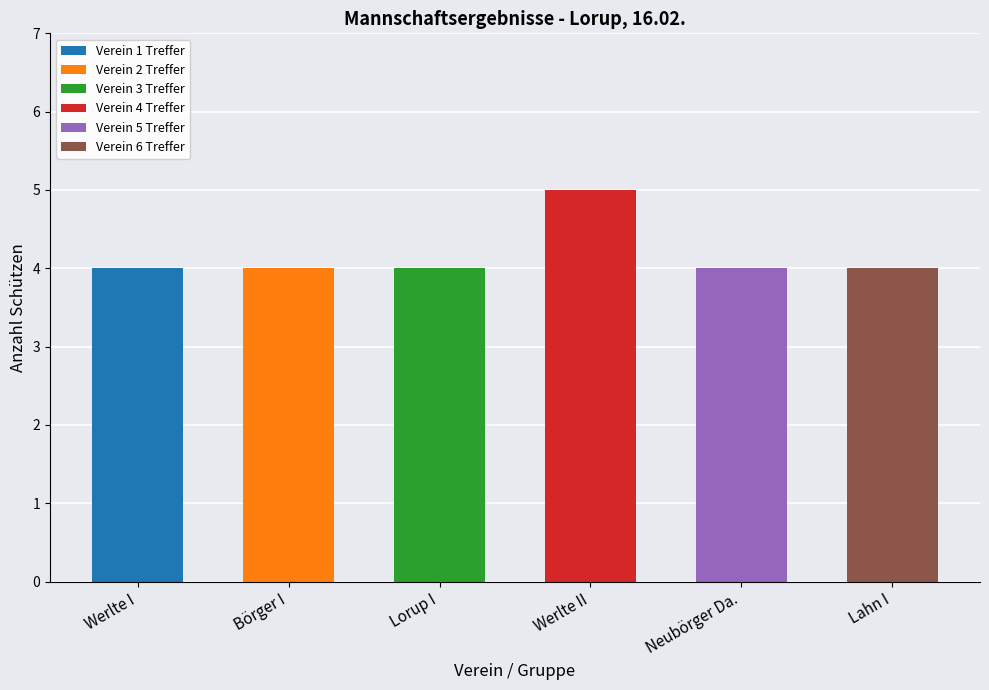

What are all the series names shown in the legend?

Verein 1 Treffer, Verein 2 Treffer, Verein 3 Treffer, Verein 4 Treffer, Verein 5 Treffer, Verein 6 Treffer